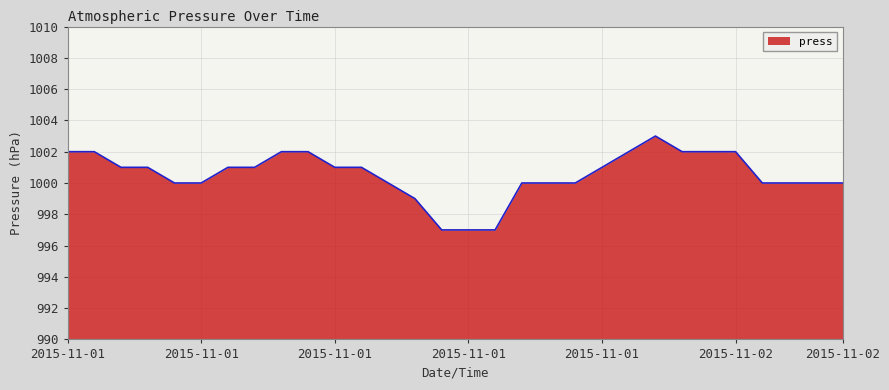

What is the smallest value displayed?

997